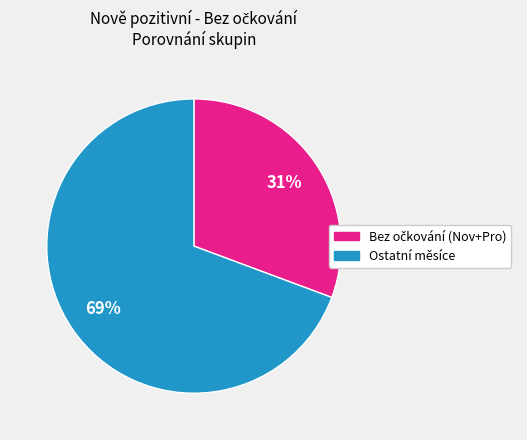

To the nearest percent, what is the average slice percentage?

50%